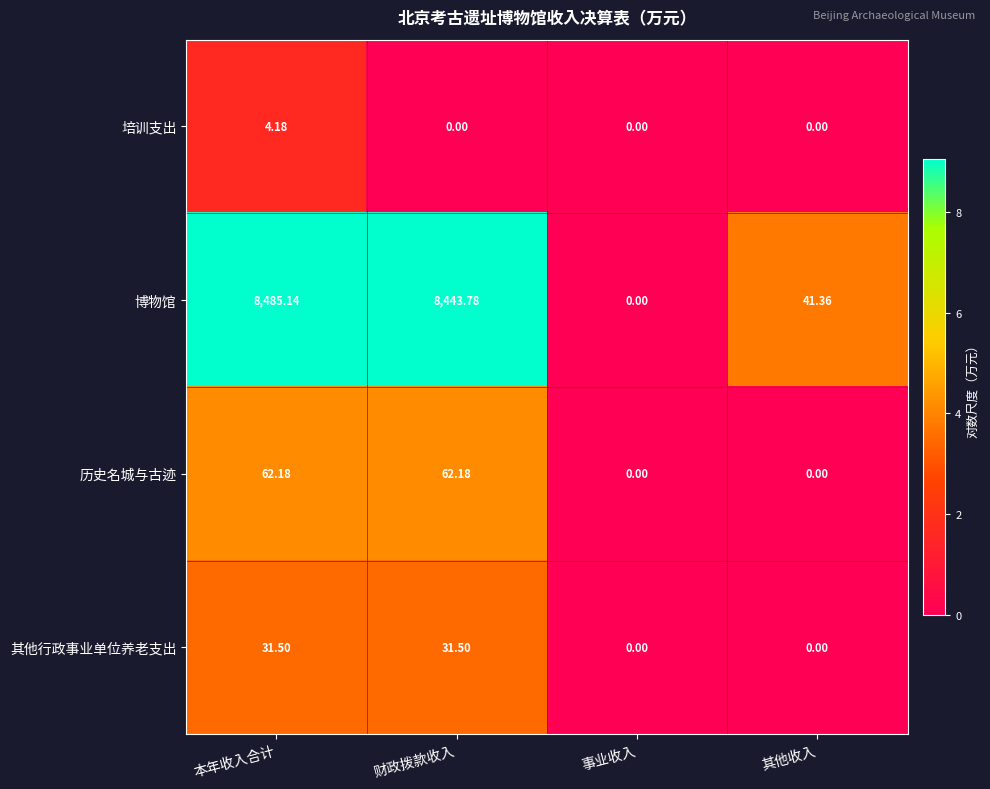

Which series changed the most between 本年收入合计 and 财政拨款收入?

博物馆